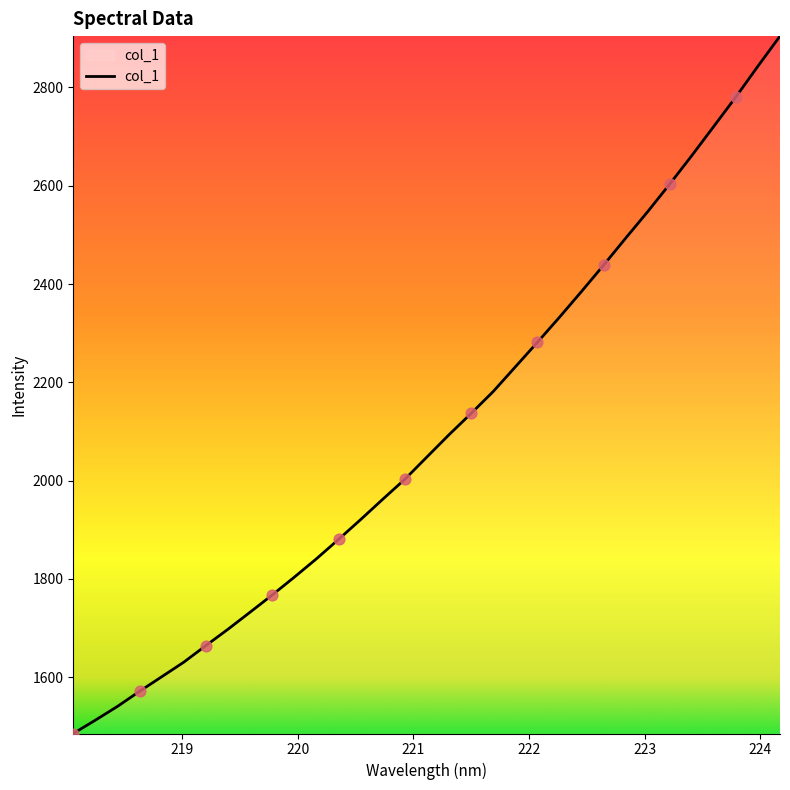

What is the minimum value shown in the chart?

1485.6